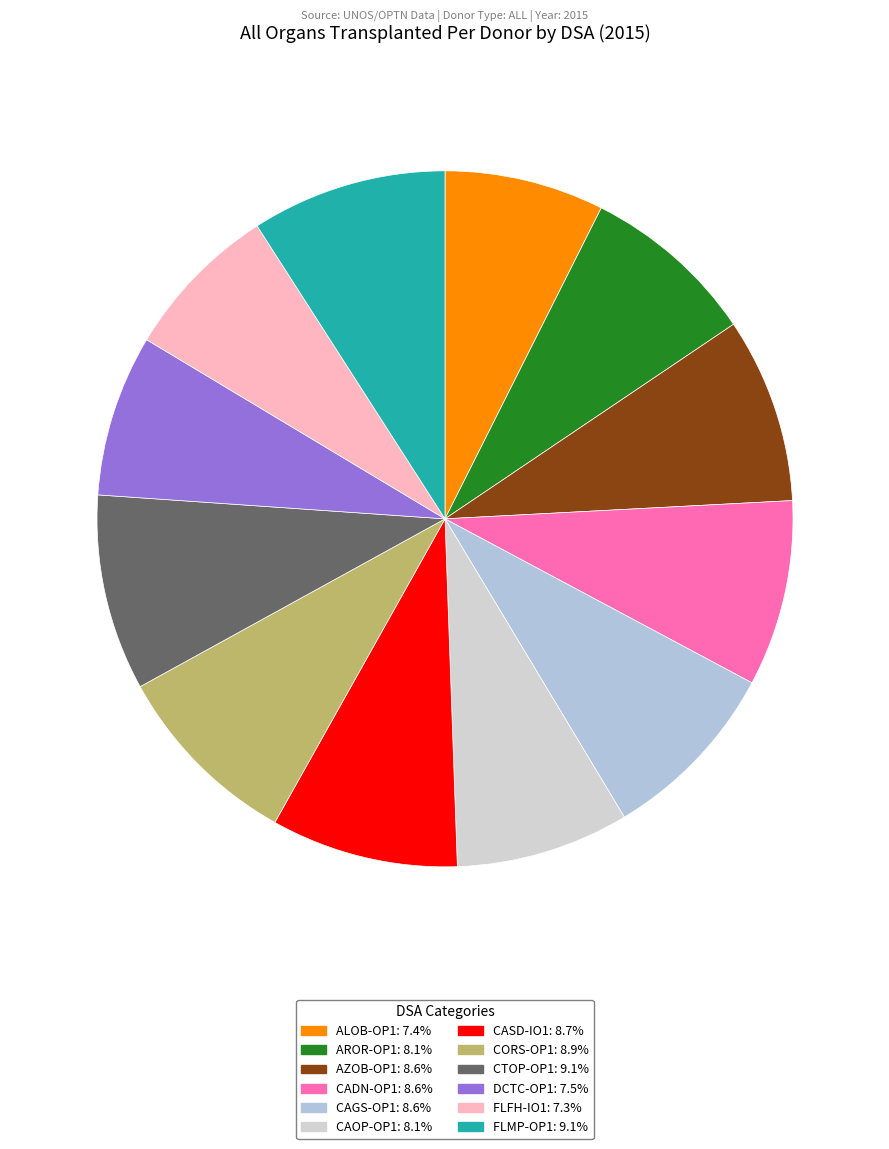

What percentage do CAGS-OP1 and CORS-OP1 together represent?

17.4%